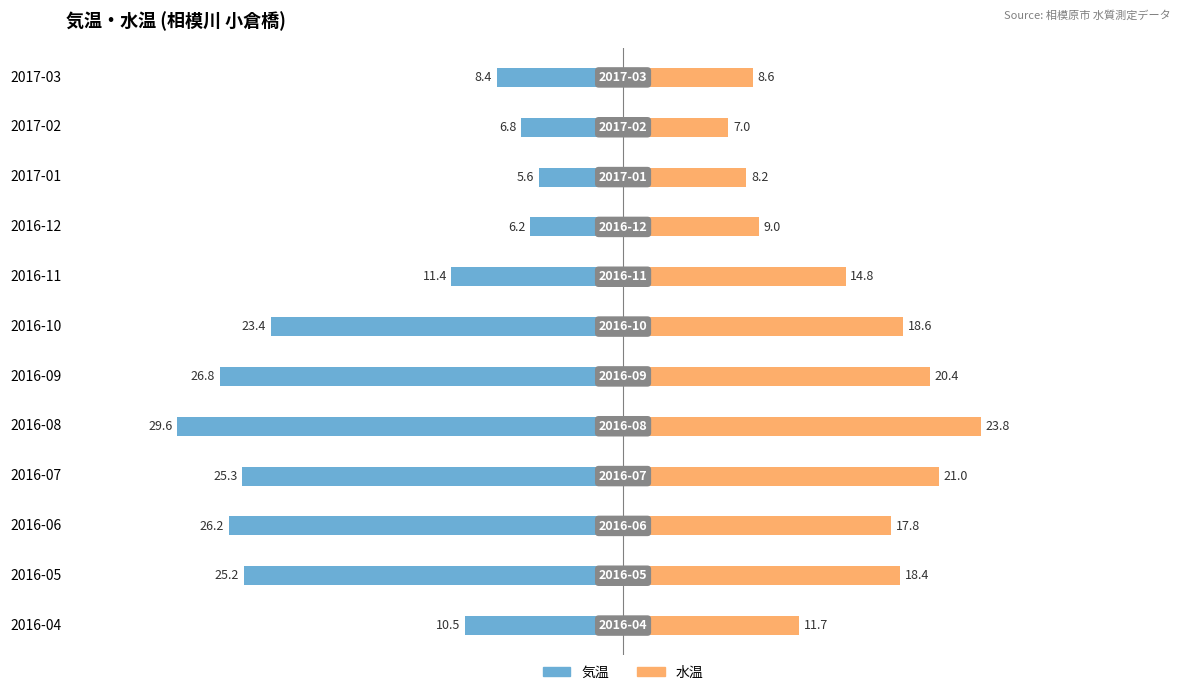

What are all the series names shown in the legend?

気温, 水温